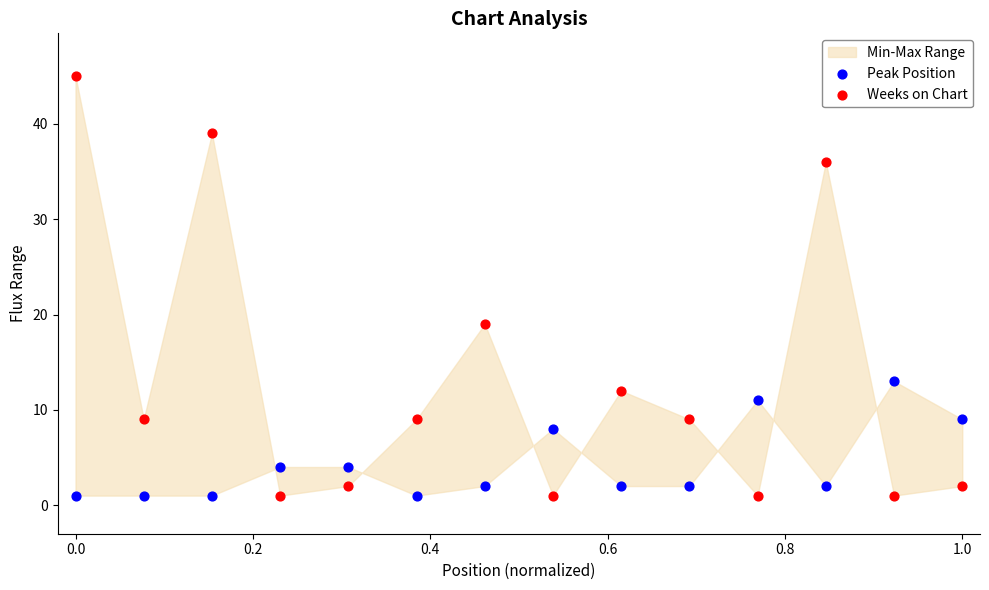

Which series contains the highest Y value?

Weeks on Chart